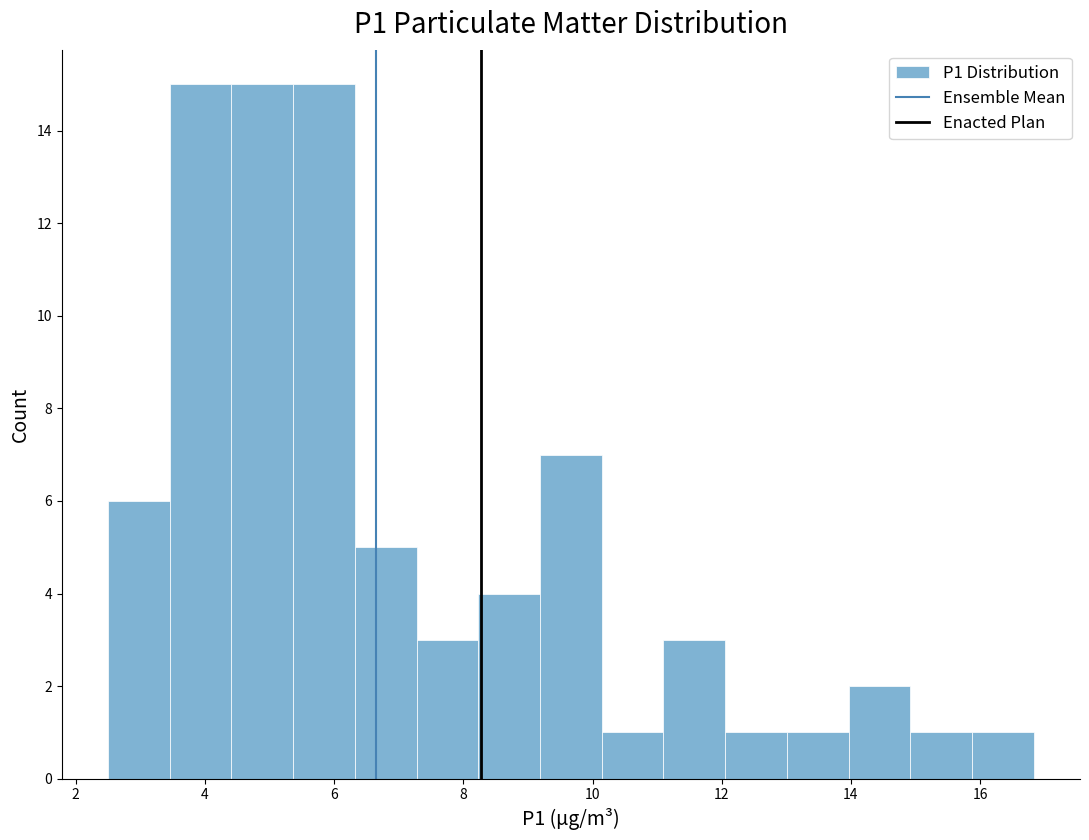

Reading left to right, transcribe this chart: for each bar, give the range it covers on the x-axis and its height. Neither the bar edges nor the heights are printed on the chart, so give them approximately, as read against the axes.

2.6 to 3.4: 6
3.4 to 4.4: 15
4.4 to 5.4: 15
5.4 to 6.4: 15
6.4 to 7.2: 5
7.2 to 8.2: 3
8.2 to 9.2: 4
9.2 to 10.2: 7
10.2 to 11.0: 1
11.0 to 12.0: 3
12.0 to 13.0: 1
13.0 to 14.0: 1
14.0 to 15.0: 2
15.0 to 15.8: 1
15.8 to 16.8: 1